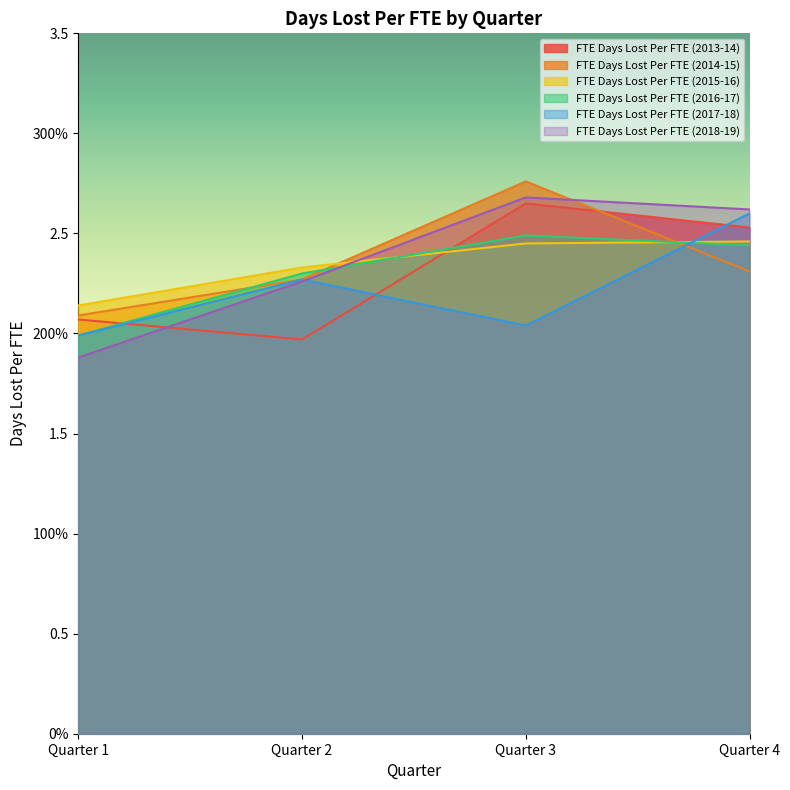

List the series in order of their peak value, highest first.

FTE Days Lost Per FTE (2014-15), FTE Days Lost Per FTE (2018-19), FTE Days Lost Per FTE (2013-14), FTE Days Lost Per FTE (2017-18), FTE Days Lost Per FTE (2016-17), FTE Days Lost Per FTE (2015-16)